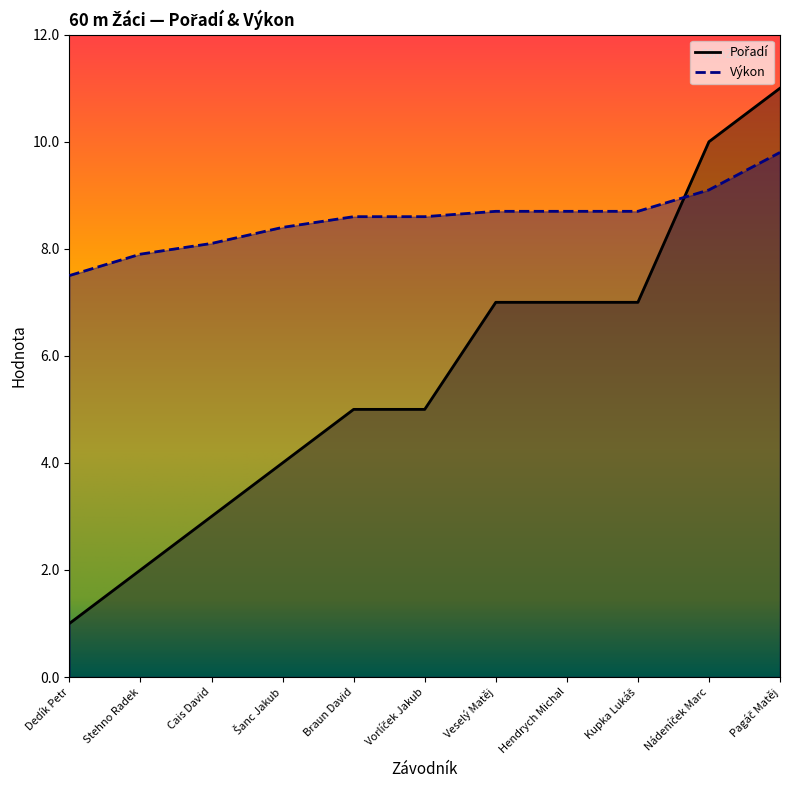

How many times do Výkon and Pořadí cross each other?

1